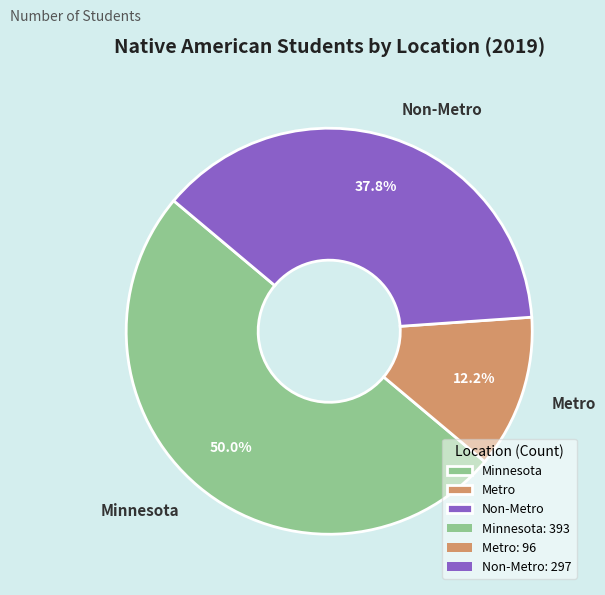

Which category has the biggest portion of the pie?

Minnesota